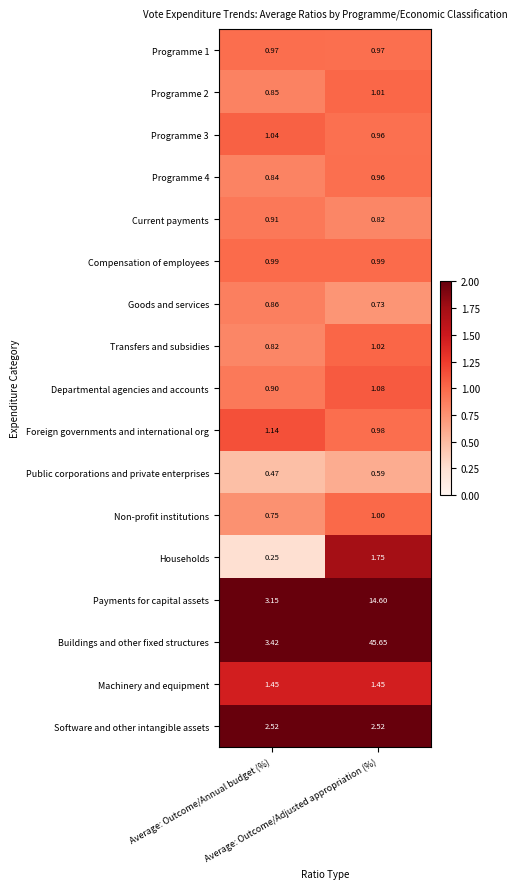

Which series has the largest total across all categories?

Buildings and other fixed structures